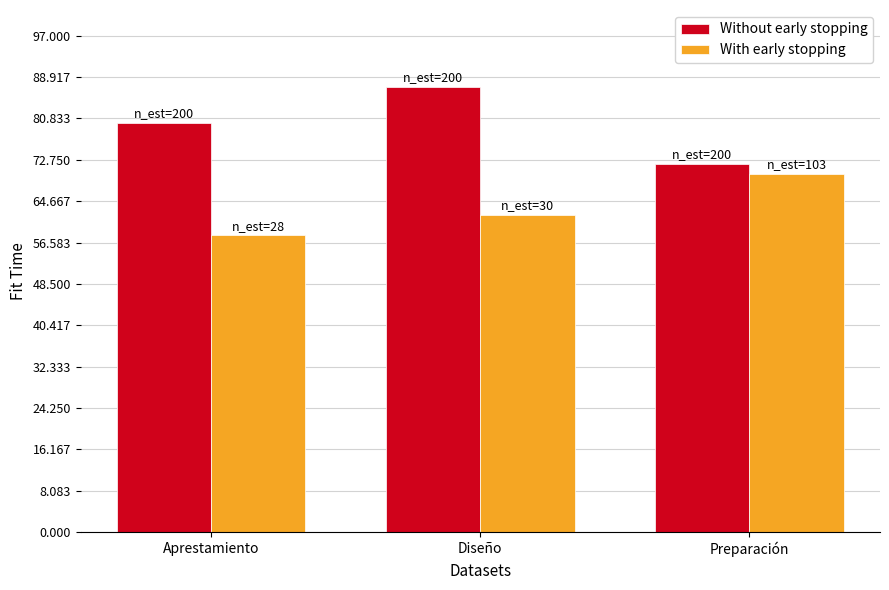

How many data points in With early stopping are less than 62?

1